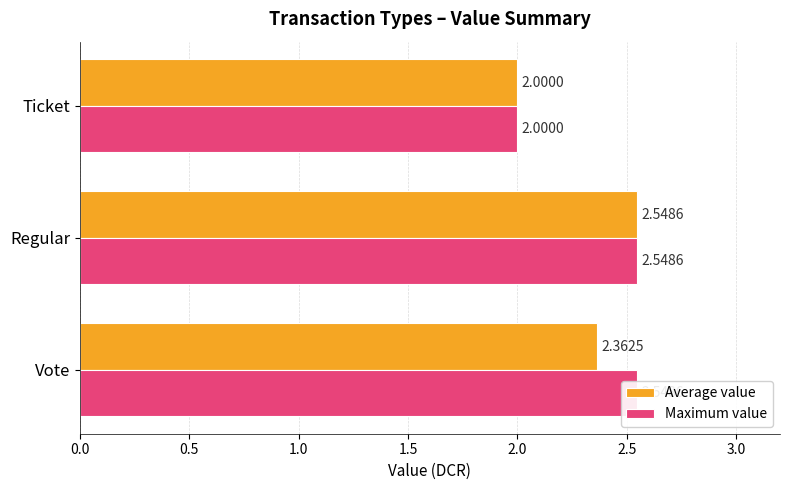

Reading left to right, what are all the values shown in this chart?

Average value: 2.4	2.5	2.0
Maximum value: 2.5	2.5	2.0